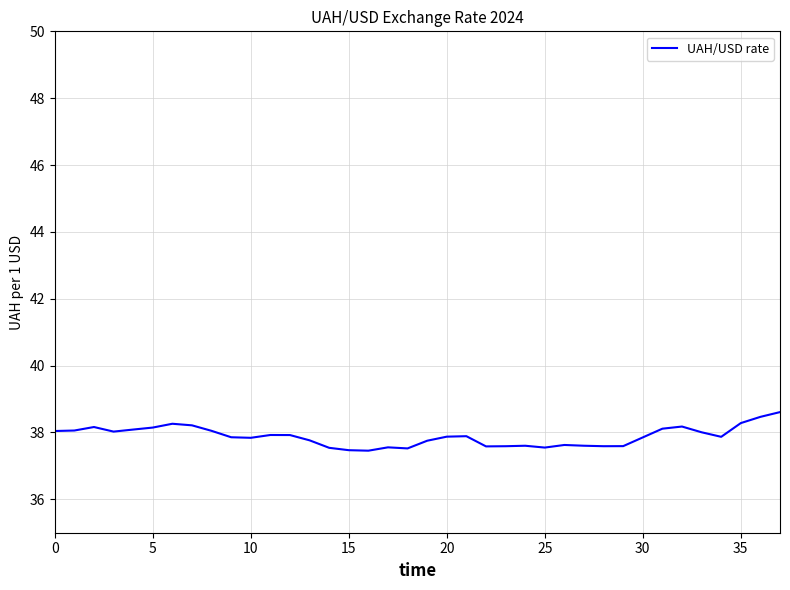

What is the greatest value displayed?

38.6